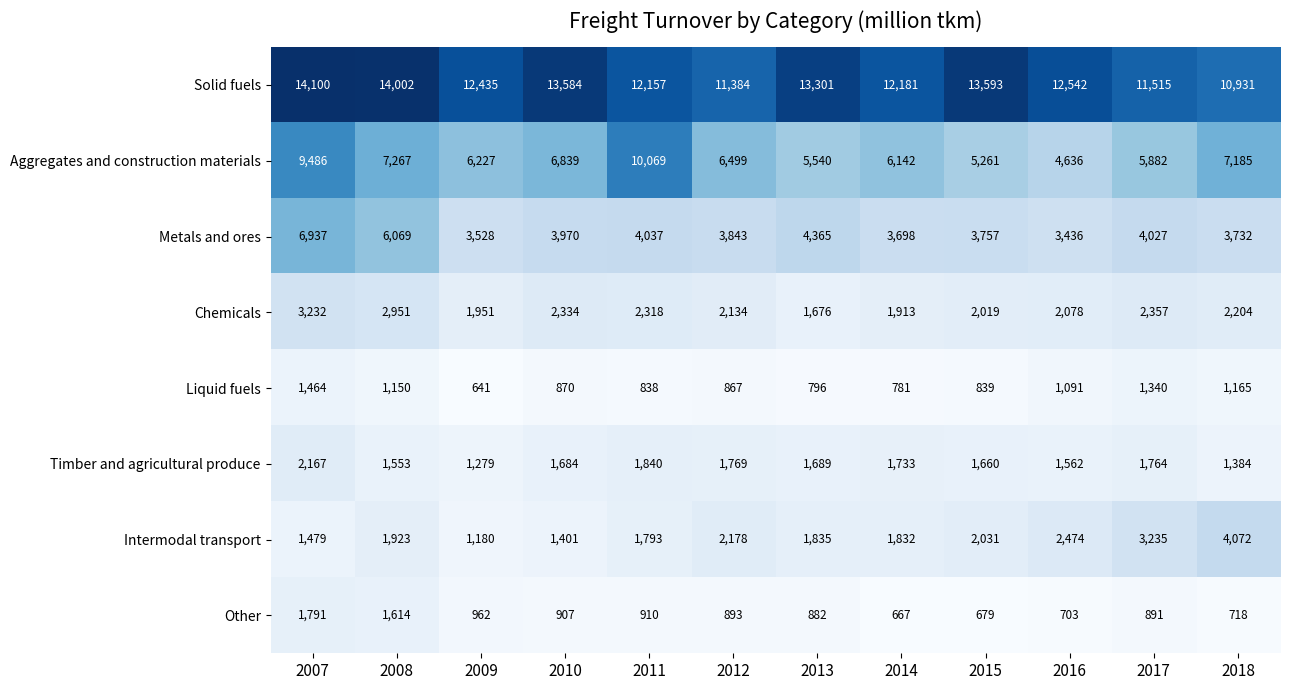

Which category has the lowest value in the Chemicals series?

2013